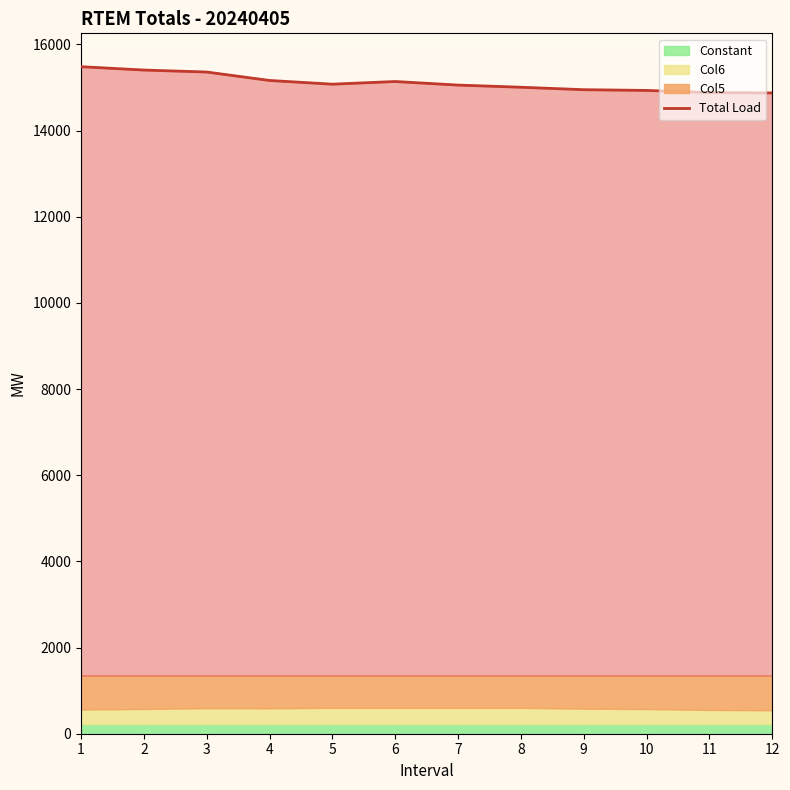

Reading right to left, what are all the values shown in this chart?

12=14875.1	11=14883.1	10=14933.1	9=14950.1	8=15007.1	7=15057.1	6=15140.1	5=15078.1	4=15164.1	3=15360.1	2=15406.1	1=15484.1